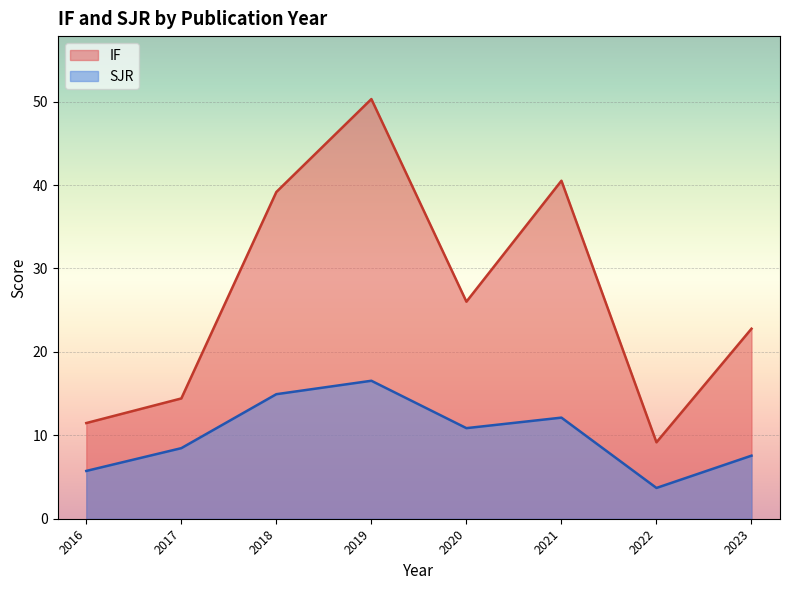

Read the SJR value at 2020.

10.9